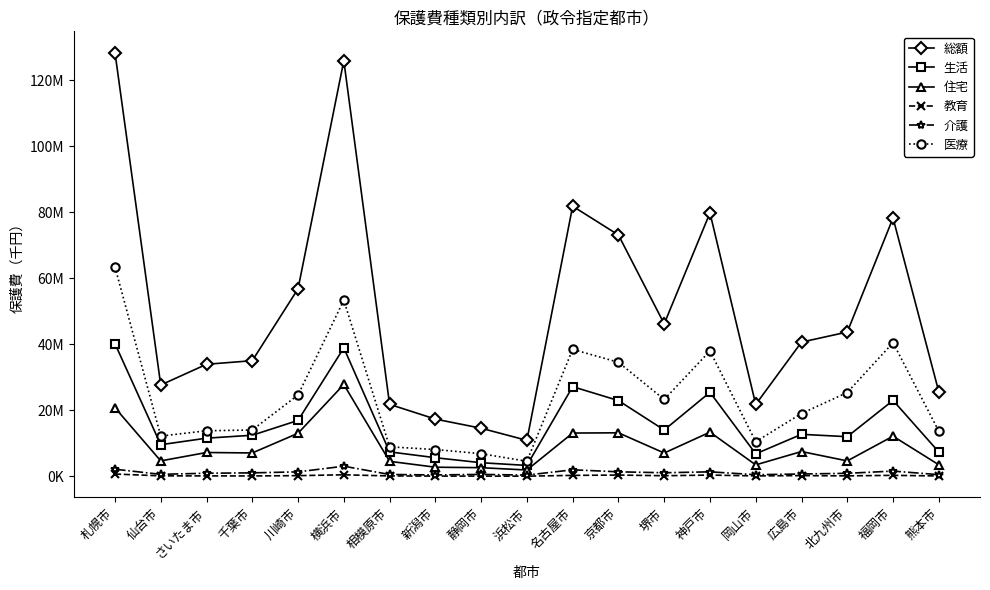

True or false: 介護 and 教育 cross at least once.

False